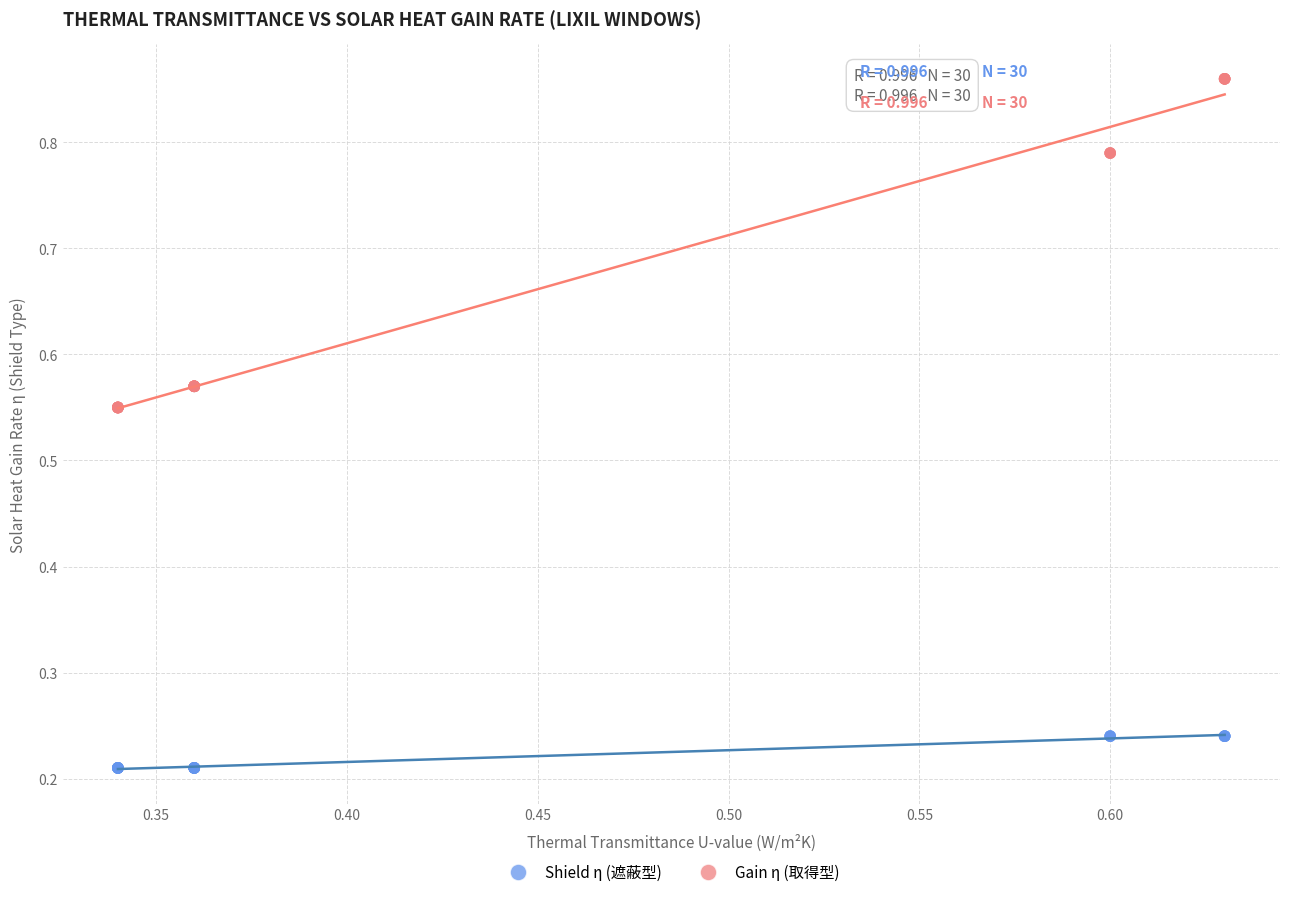

Which series reaches the maximum Y coordinate?

Gain η (取得型)